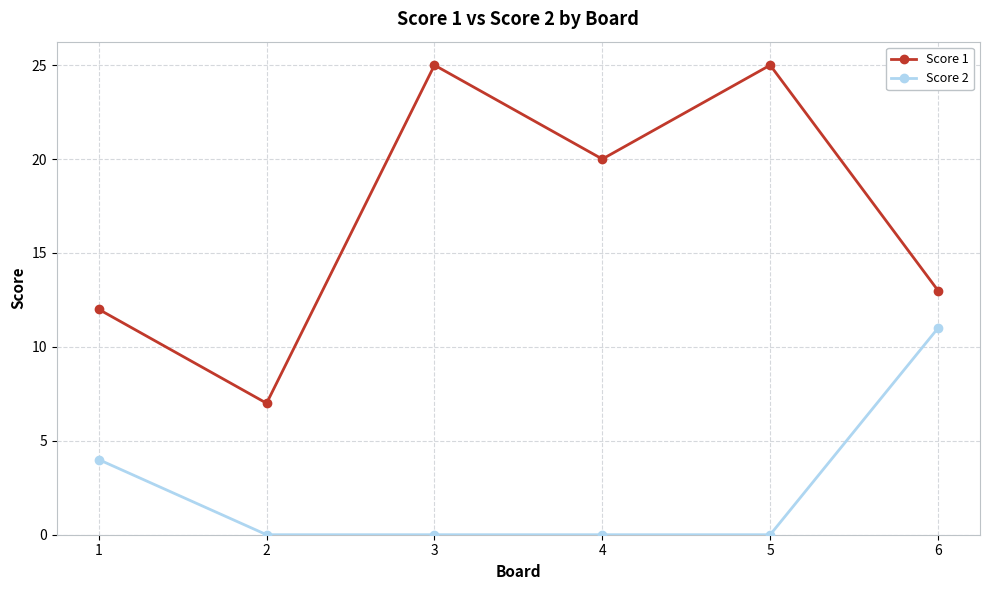

At which label is Score 1 closest to 16?

6